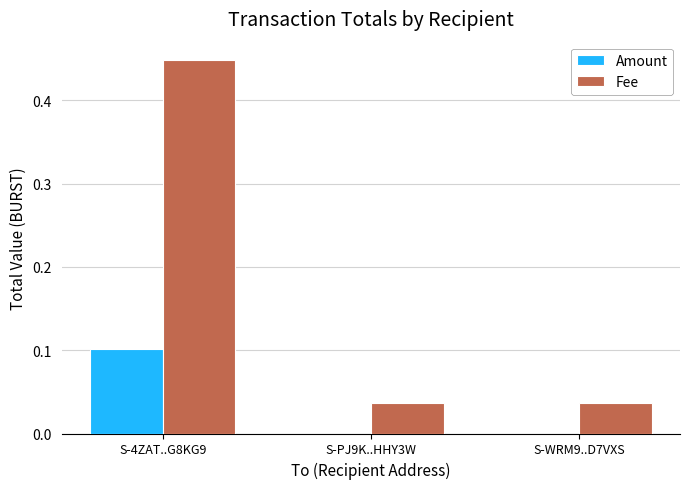

What is the sum of the Fee values at S-WRM9..D7VXS and S-4ZAT..G8KG9?

0.5